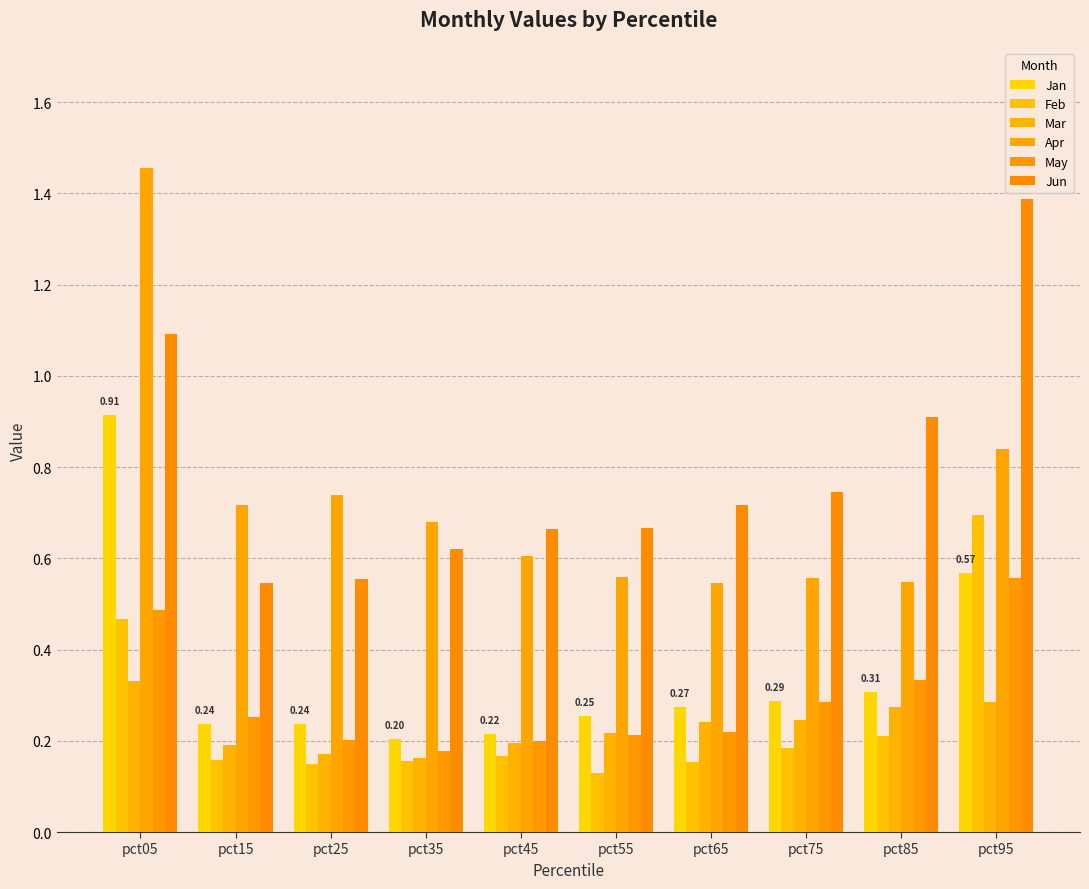

What is the value of the May bar at the 3rd from the left?

0.2